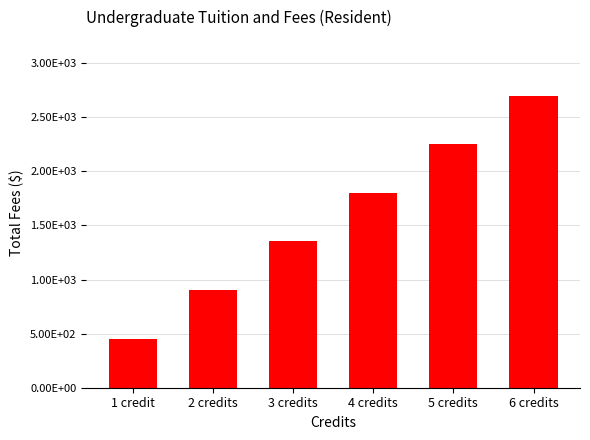

Where does the data first go above 1801?

4 credits